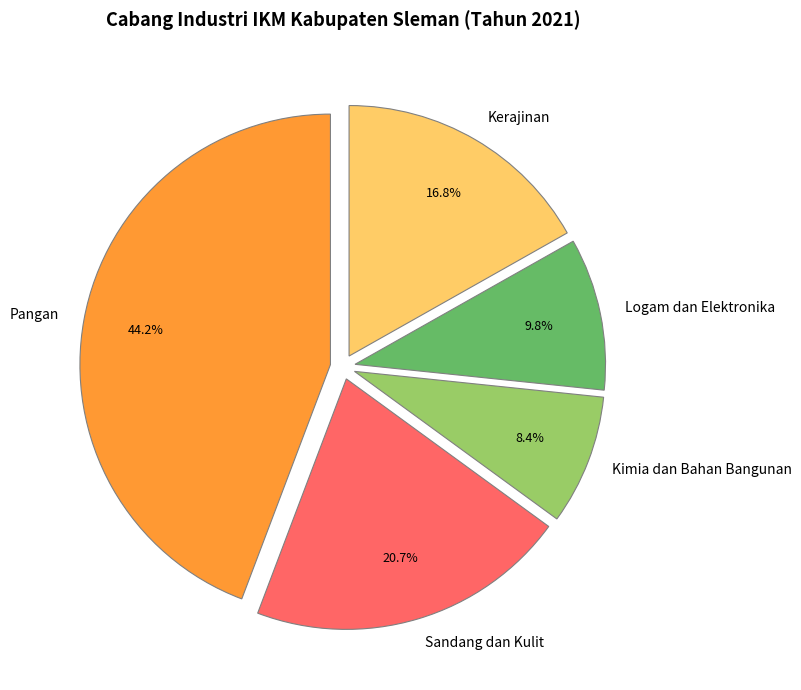

Rank the categories by value from lowest to highest.

Kimia dan Bahan Bangunan, Logam dan Elektronika, Kerajinan, Sandang dan Kulit, Pangan